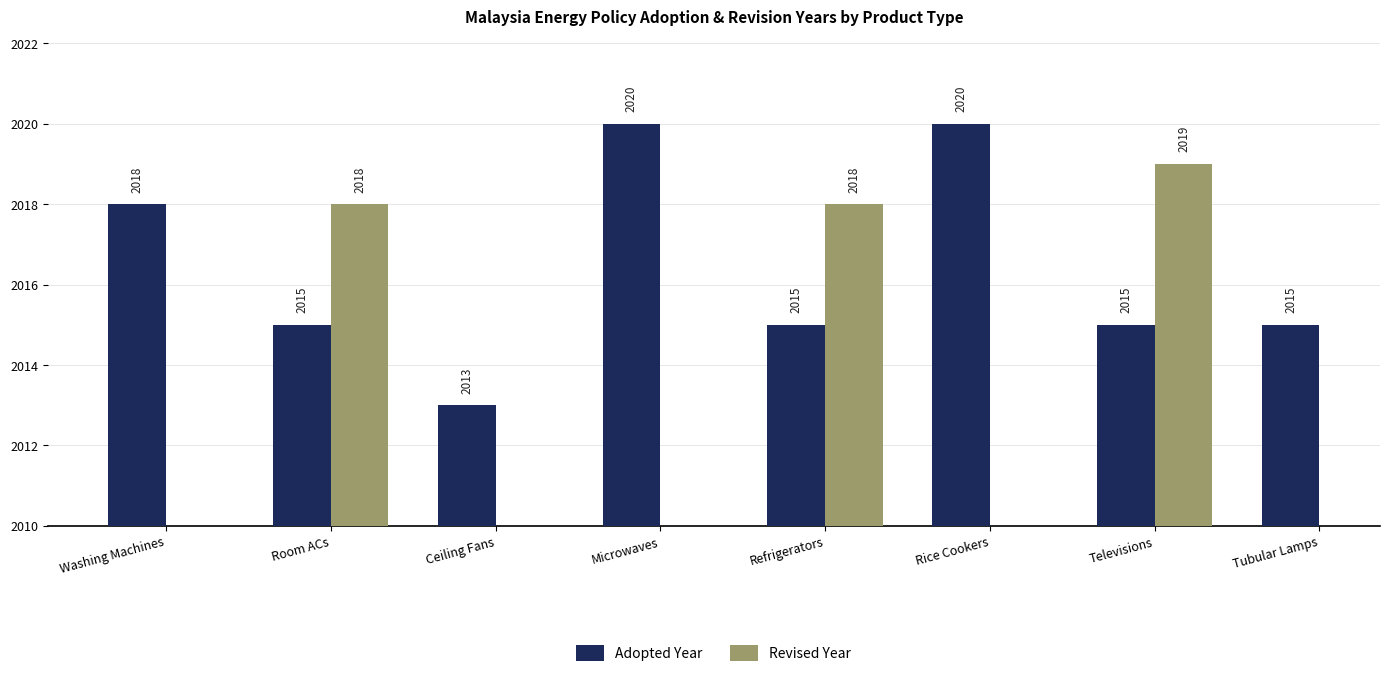

Rank the series at Room ACs from lowest to highest value.

Adopted Year, Revised Year